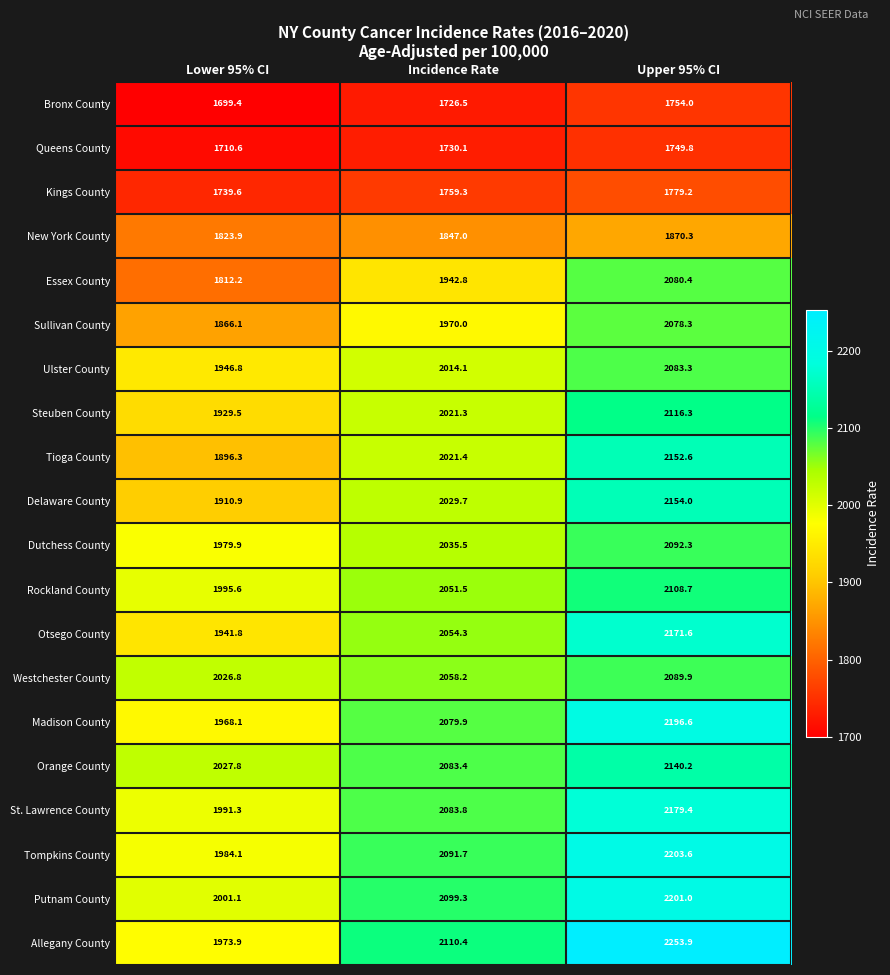

Rank the series by their maximum value, from highest to lowest.

Allegany County, Tompkins County, Putnam County, Madison County, St. Lawrence County, Otsego County, Delaware County, Tioga County, Orange County, Steuben County, Rockland County, Dutchess County, Westchester County, Ulster County, Essex County, Sullivan County, New York County, Kings County, Bronx County, Queens County